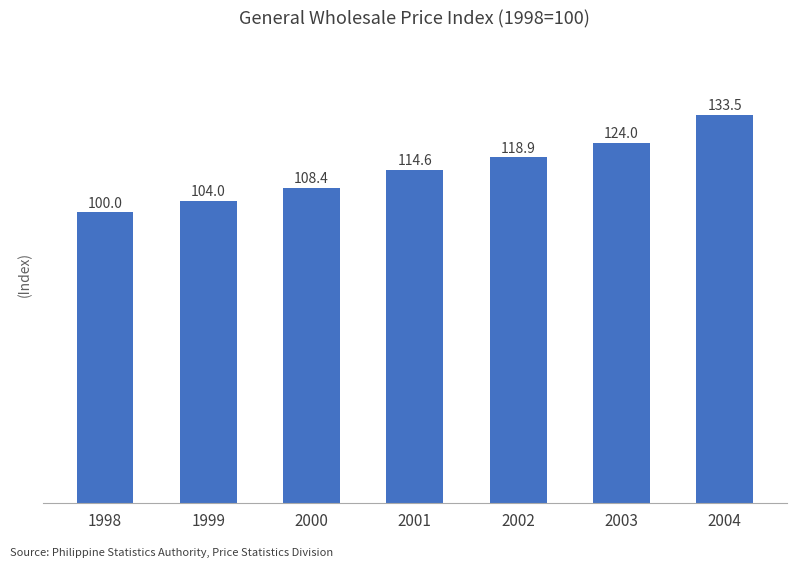

What is the value of the 1st bar from the left?

100.0